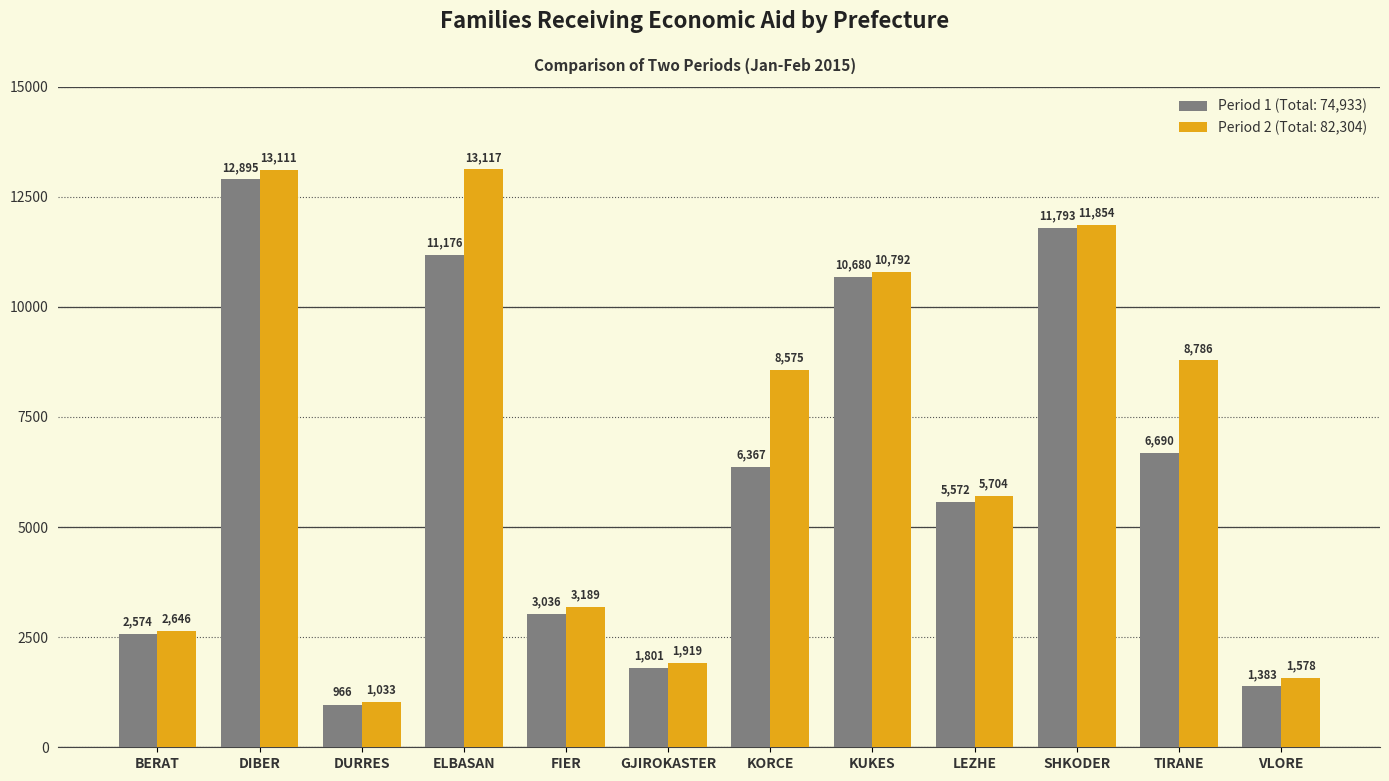

What are all the series names shown in the legend?

Period 1 (Total: 74,933), Period 2 (Total: 82,304)